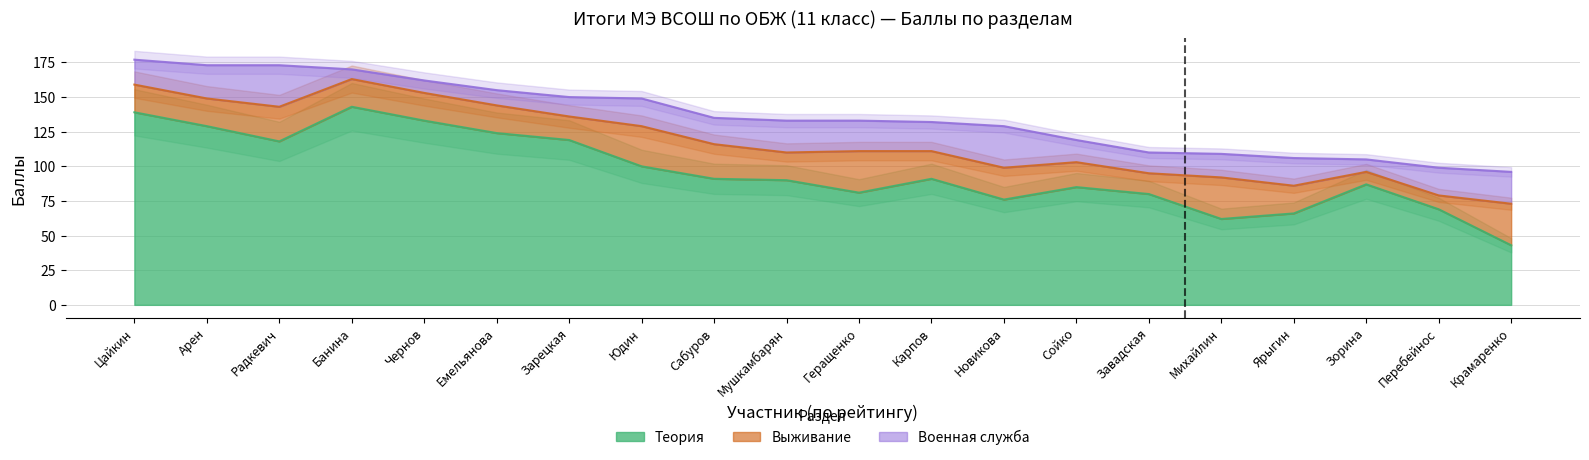

What is the minimum value for Выживание?

9